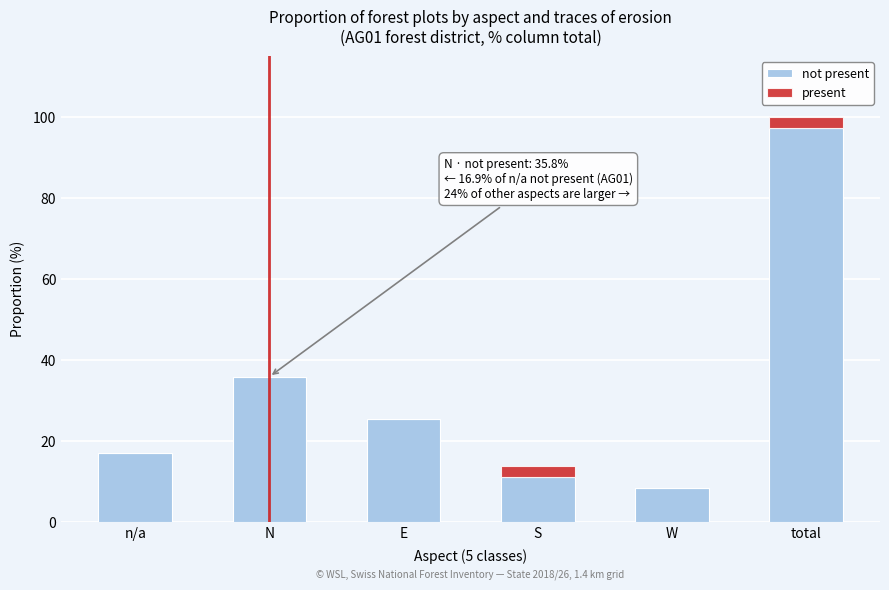

At which category is the sum across all series the highest?

total